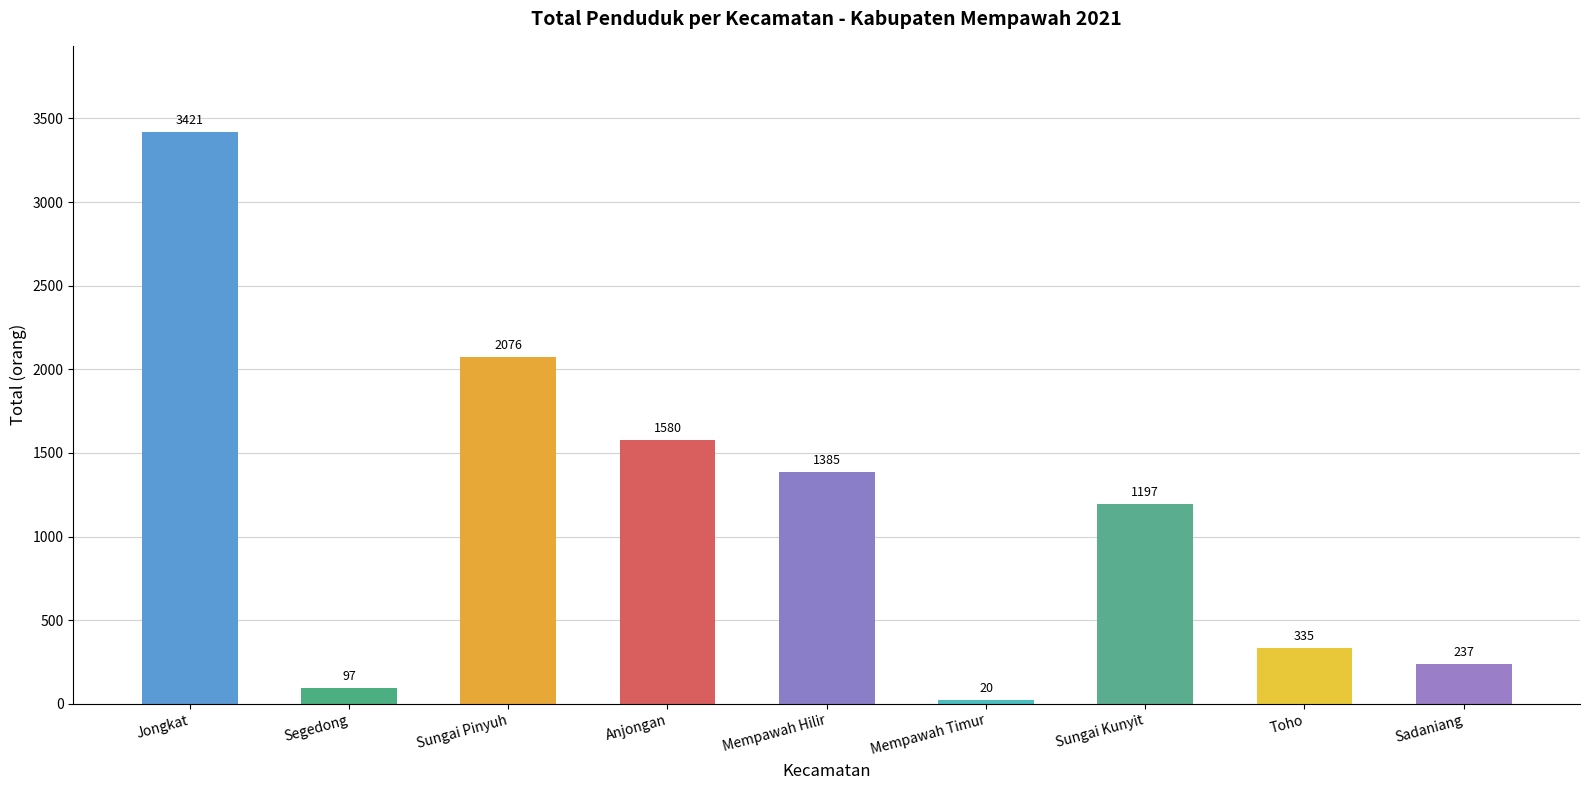

What is the greatest value displayed?

3421